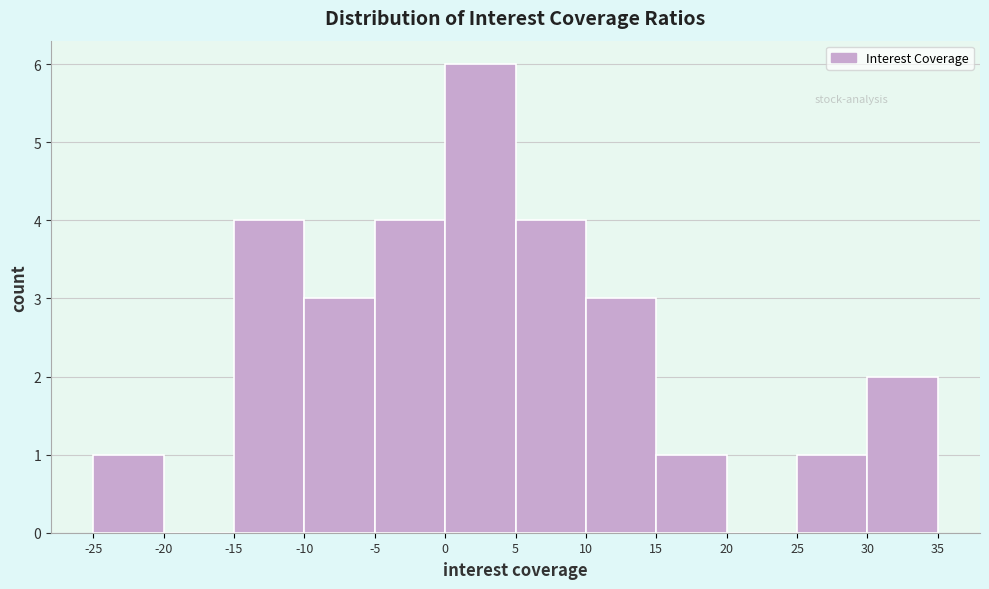

How tall is the bar that spans 15 to 20 on the x-axis? The values are not printed on the chart, so give them approximately, as read against the axis.

1